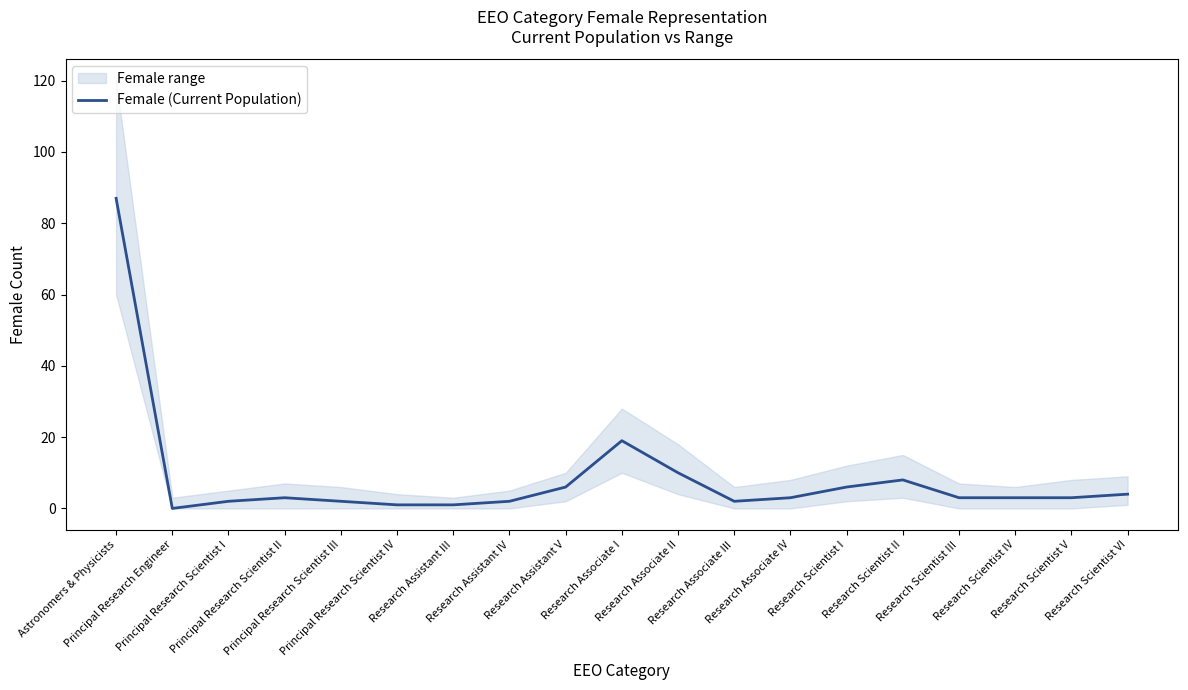

How many points are higher than both their immediate neighbors (excluding endpoints)?

3